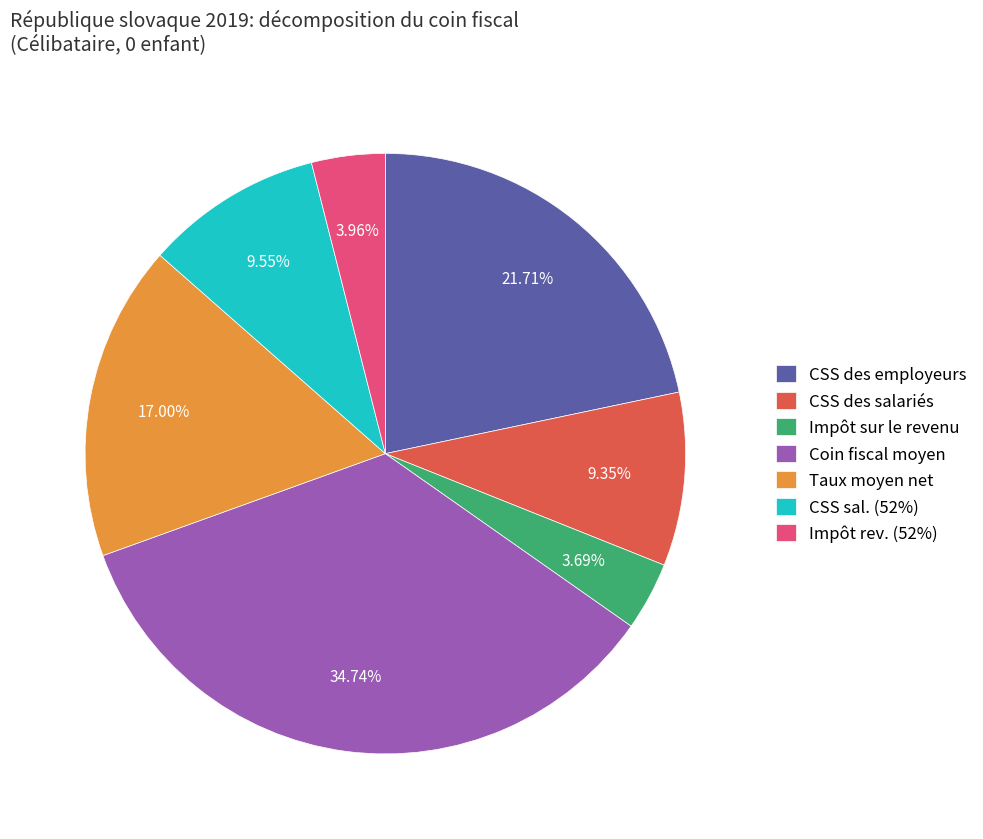

Count the number of slices in the pie.

7